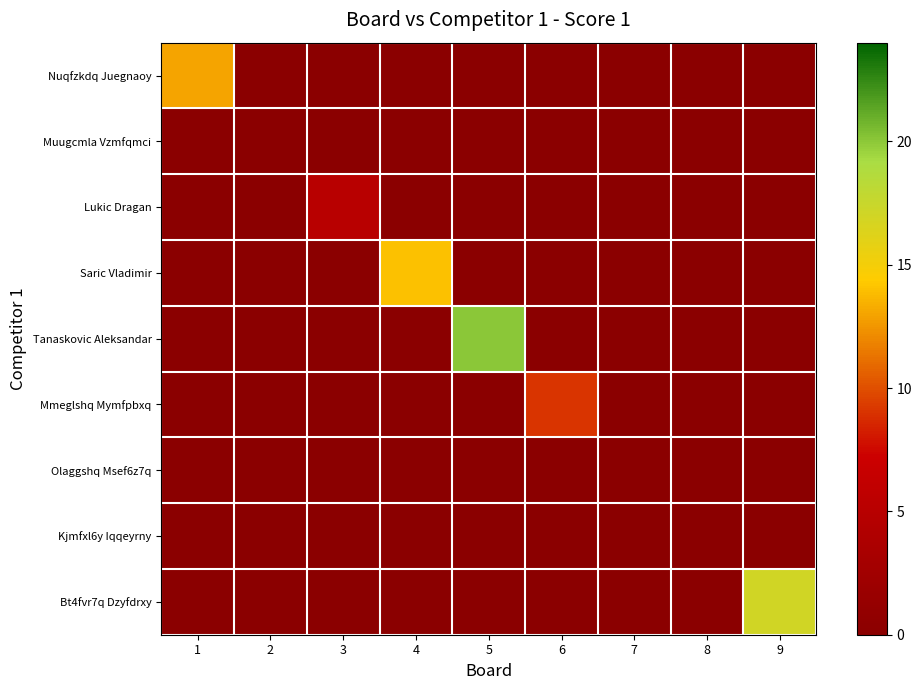

Reading left to right, extract all data points from this chart.

Nuqfzkdq Juegnaoy: 1=13	2=0	3=0	4=0	5=0	6=0	7=0	8=0	9=0
Muugcmla Vzmfqmci: 1=0	2=0	3=0	4=0	5=0	6=0	7=0	8=0	9=0
Lukic Dragan: 1=0	2=0	3=5	4=0	5=0	6=0	7=0	8=0	9=0
Saric Vladimir: 1=0	2=0	3=0	4=14	5=0	6=0	7=0	8=0	9=0
Tanaskovic Aleksandar: 1=0	2=0	3=0	4=0	5=20	6=0	7=0	8=0	9=0
Mmeglshq Mymfpbxq: 1=0	2=0	3=0	4=0	5=0	6=9	7=0	8=0	9=0
Olaggshq Msef6z7q: 1=0	2=0	3=0	4=0	5=0	6=0	7=0	8=0	9=0
Kjmfxl6y Iqqeyrny: 1=0	2=0	3=0	4=0	5=0	6=0	7=0	8=0	9=0
Bt4fvr7q Dzyfdrxy: 1=0	2=0	3=0	4=0	5=0	6=0	7=0	8=0	9=17